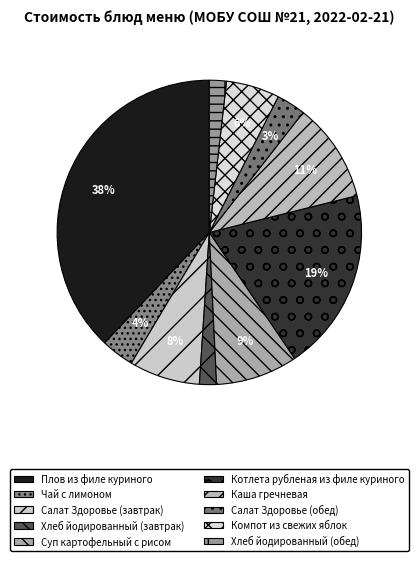

Rank the categories by value from lowest to highest.

Хлеб йодированный (завтрак), Хлеб йодированный (обед), Салат Здоровье (обед), Чай с лимоном, Компот из свежих яблок, Салат Здоровье (завтрак), Суп картофельный с рисом, Каша гречневая, Котлета рубленая из филе куриного, Плов из филе куриного